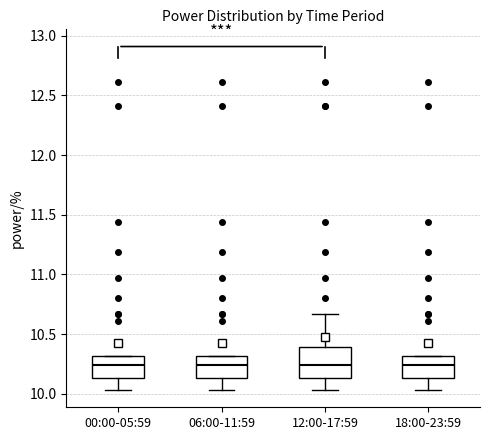

Reading left to right, transcribe this box plot: for each box, give where its median line is, the range the box spans, and where its two whiskers end, as read against the y-axis. The values are not printed on the chart, so give them approximately, as read against the axis.

00:00-05:59: median 10.25, box 10.15 to 10.30, whiskers 10.05 to 10.30
06:00-11:59: median 10.25, box 10.15 to 10.30, whiskers 10.05 to 10.30
12:00-17:59: median 10.25, box 10.15 to 10.40, whiskers 10.05 to 10.65
18:00-23:59: median 10.25, box 10.15 to 10.30, whiskers 10.05 to 10.30